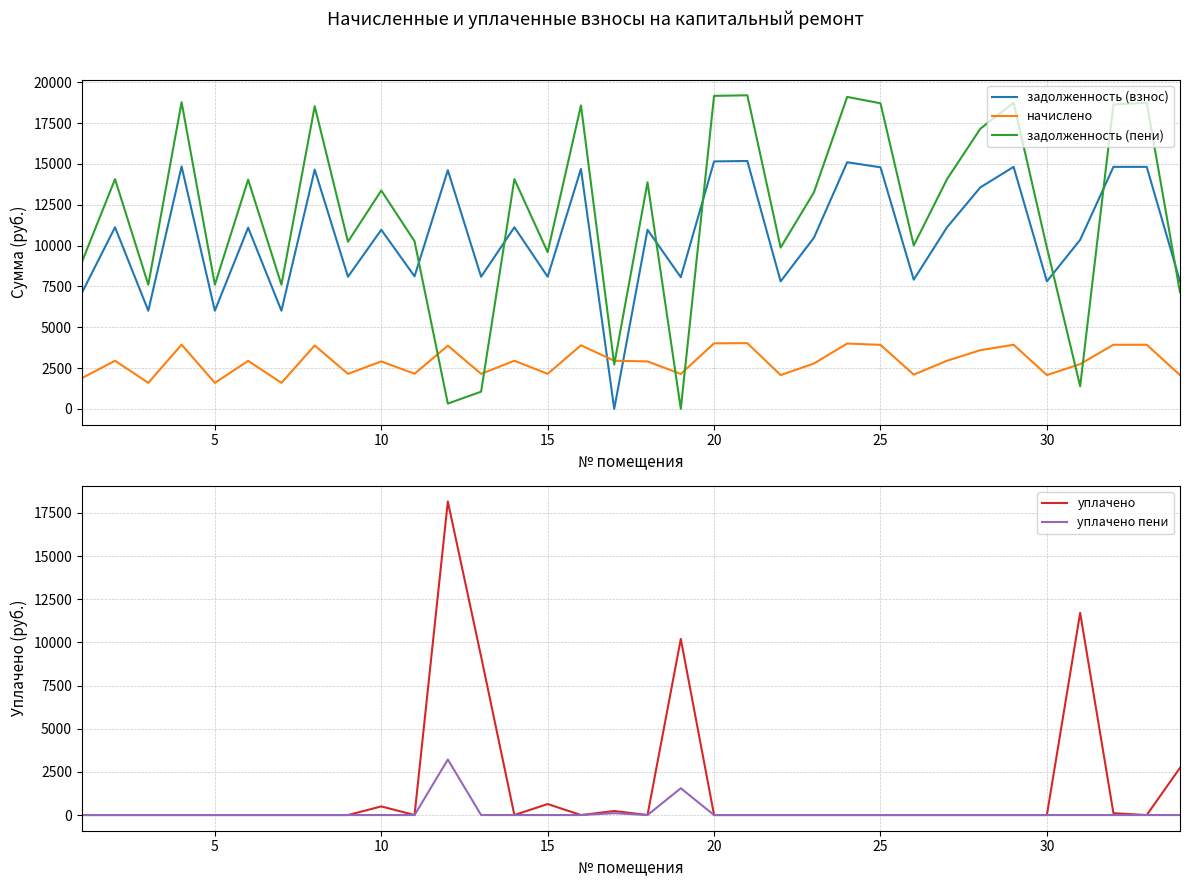

After their last crossing, which series has the higher values: начислено or задолженность (взнос)?

задолженность (взнос)